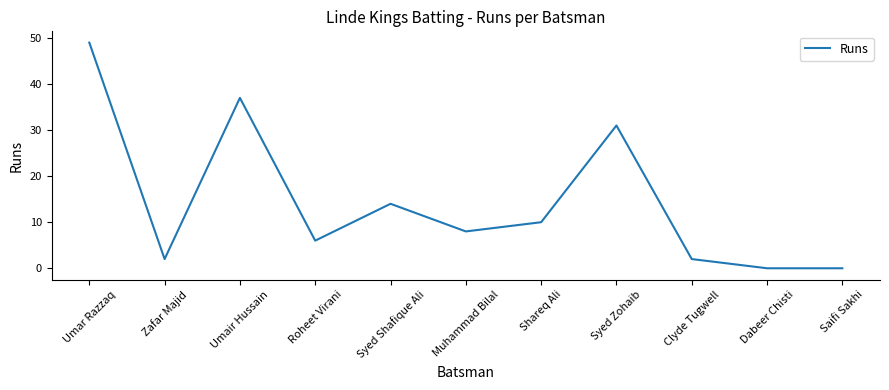

How many values are below 8?

5